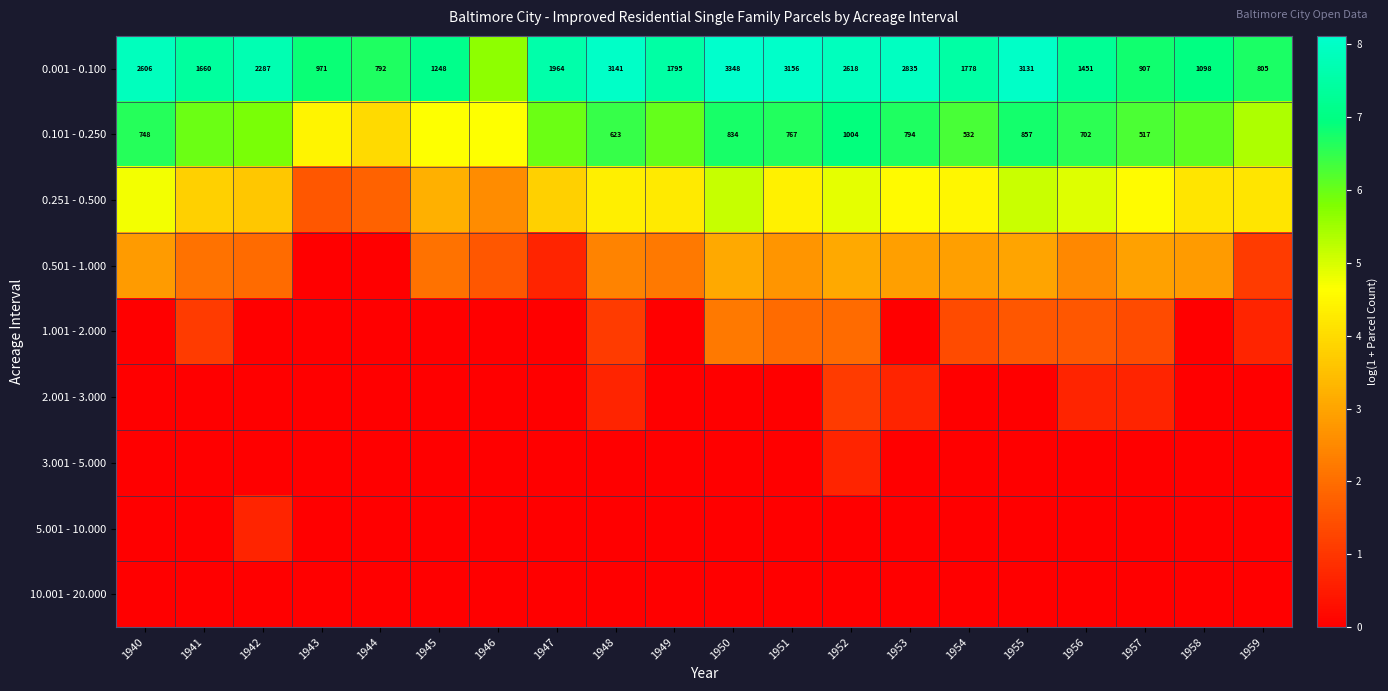

At which category does the chart reach its minimum across all series?

1943